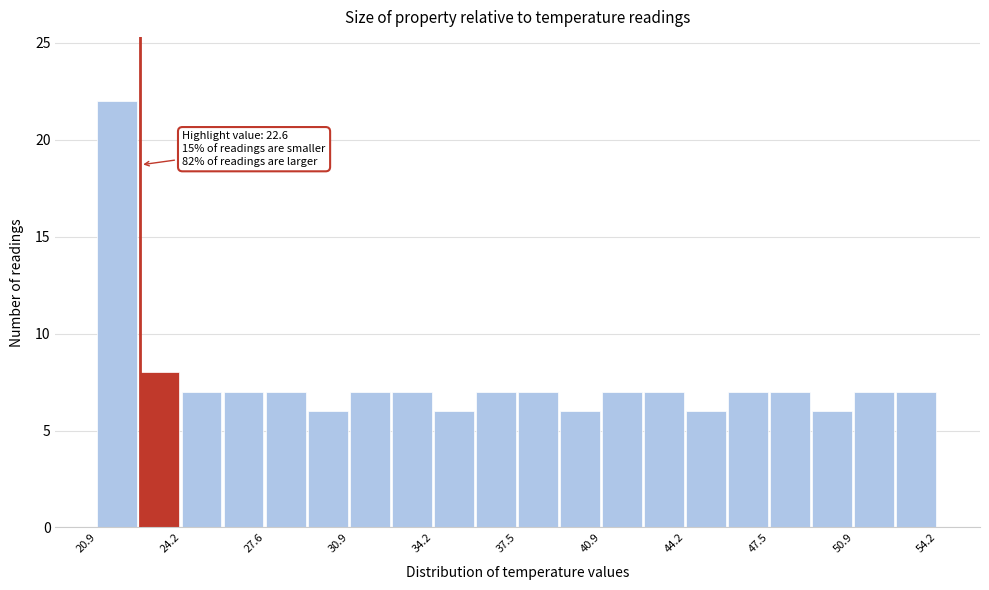

Read against the x-axis, roughly where is the centre of the tallest bar?

21.5